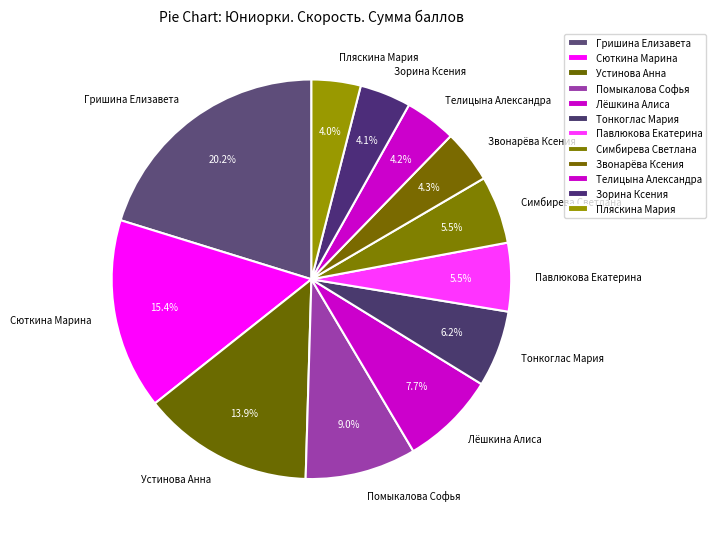

What portion of the pie excludes Павлюкова Екатерина?

94.5%